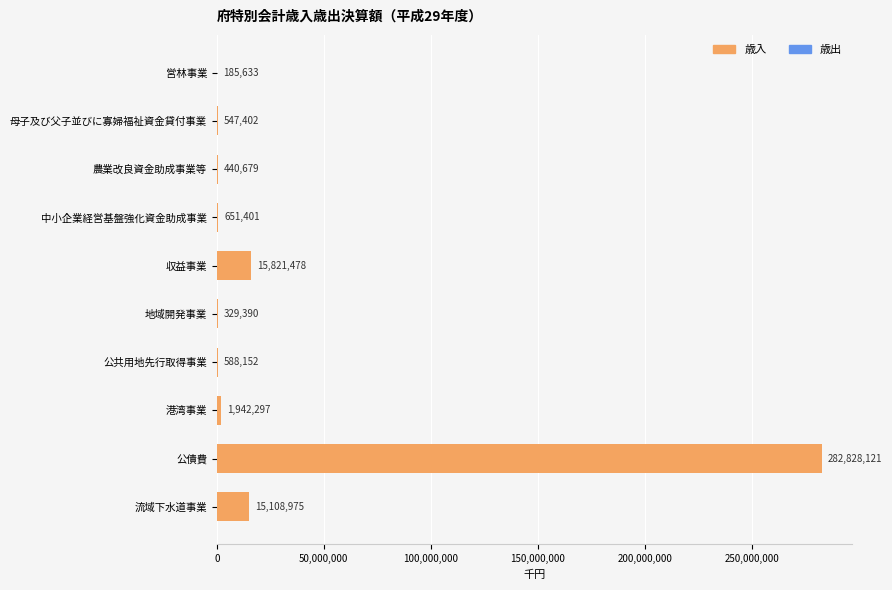

What is the change in value from 港湾事業 to 公債費?

+280885824